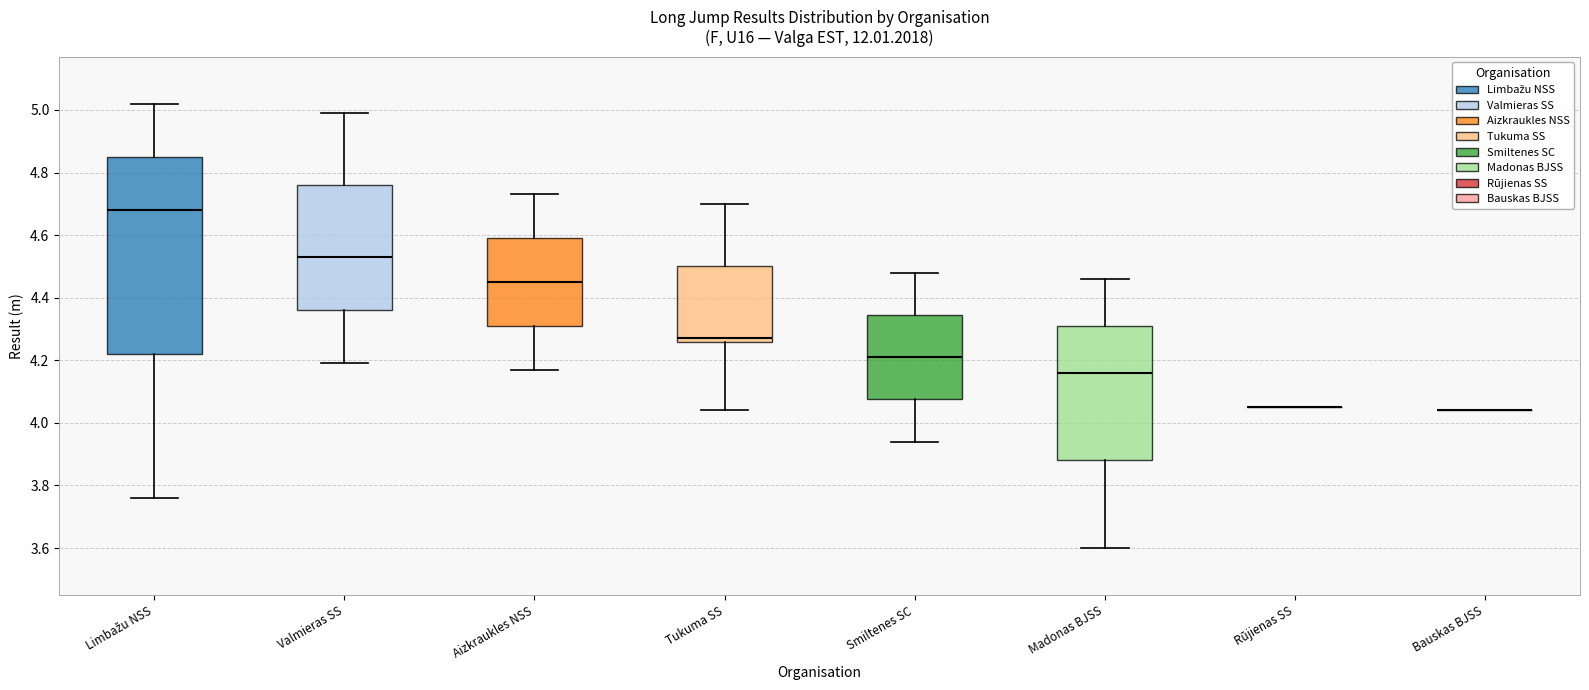

Comparing the boxes themselves (not the whiskers), which one is the tallest?

Limbažu NSS